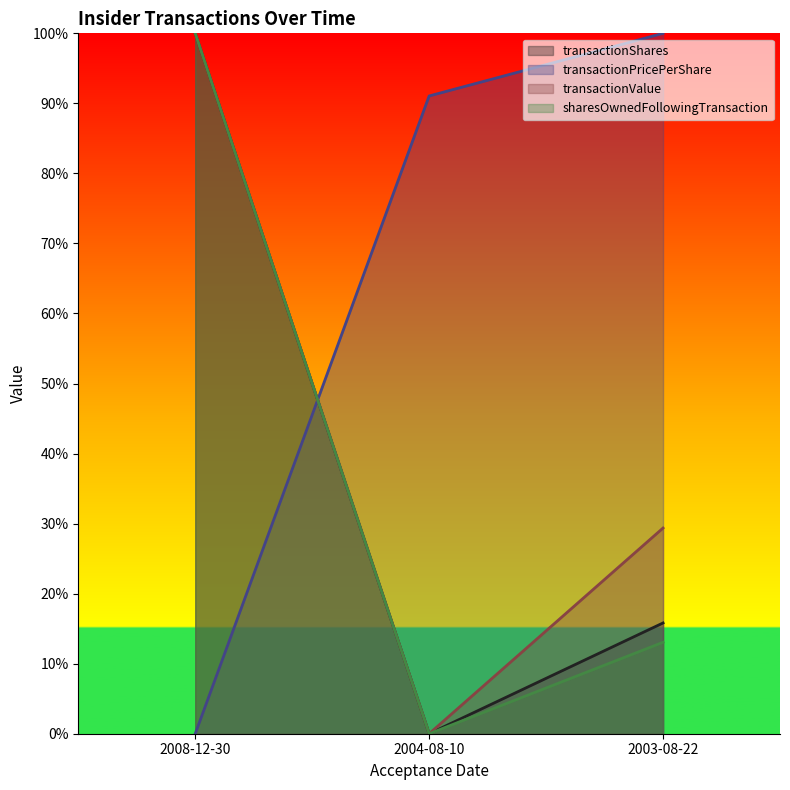

Which series has the widest spread of values?

transactionShares